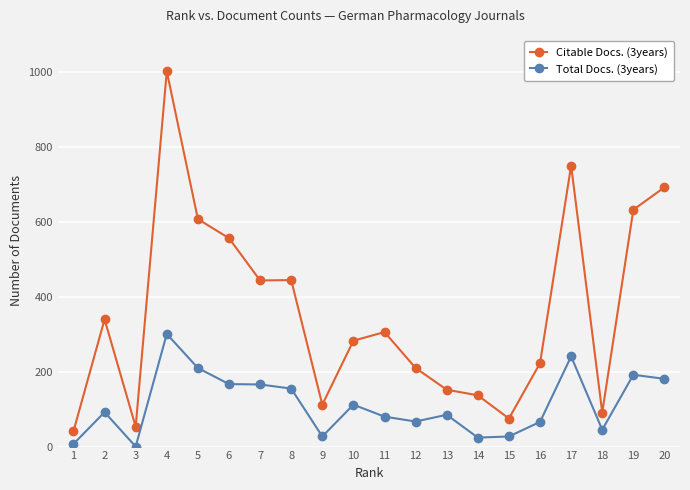

How many categories are shown in the chart?

20